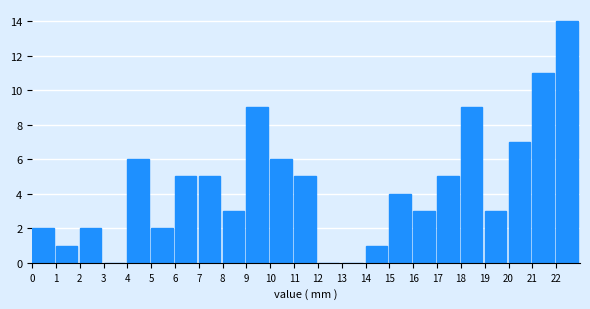

How tall is the bar that spans 6 to 7 on the x-axis? The values are not printed on the chart, so give them approximately, as read against the axis.

5